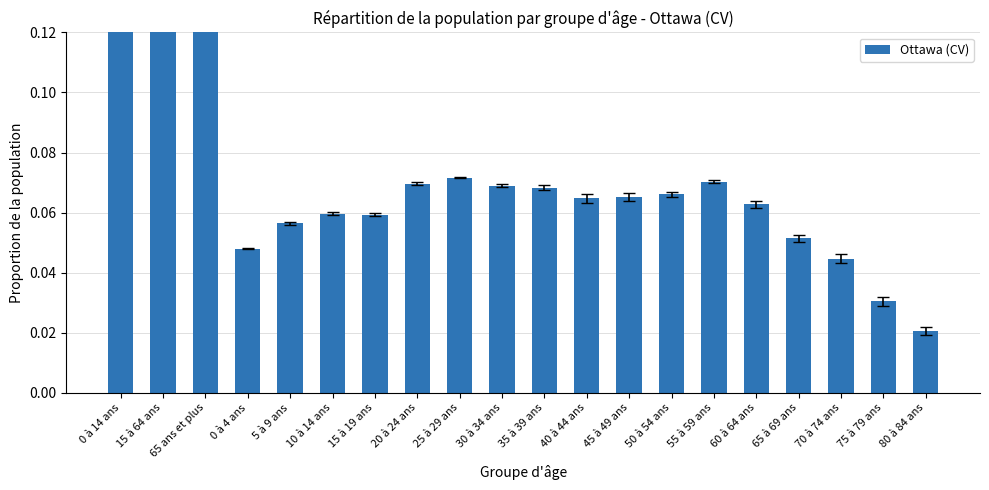

Is it true that the value at 65 ans et plus is 0.1?

False